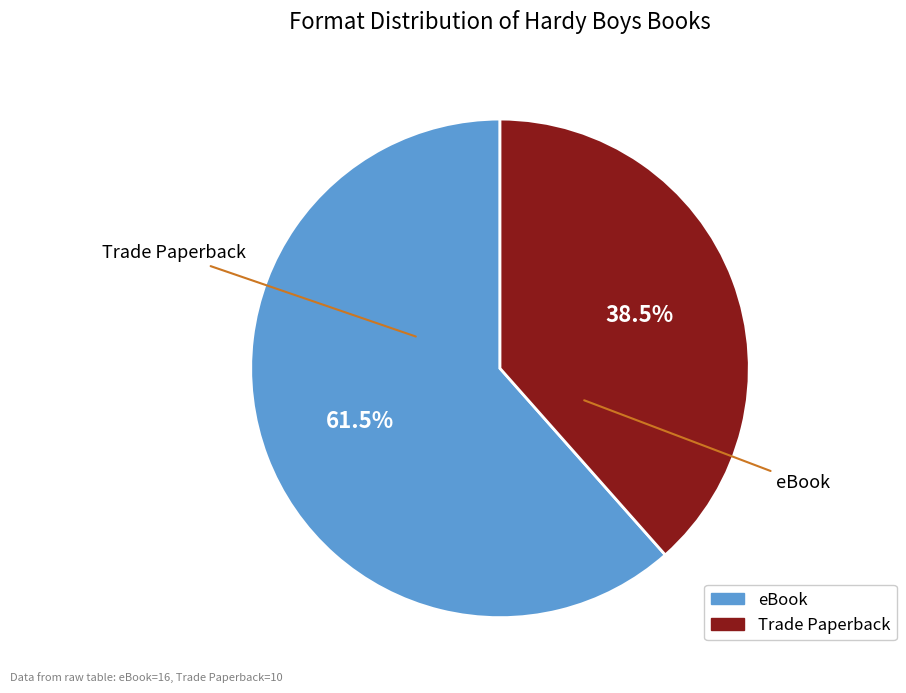

Which slice is the smallest?

Trade Paperback